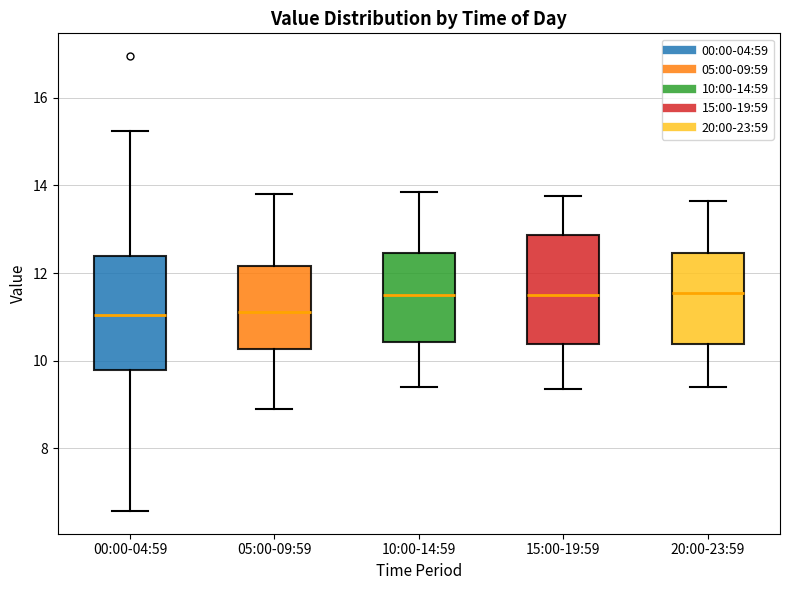

Where does the upper whisker of the box for 15:00-19:59 end on the y-axis? The values are not printed on the chart, so give them approximately, as read against the axis.

13.8